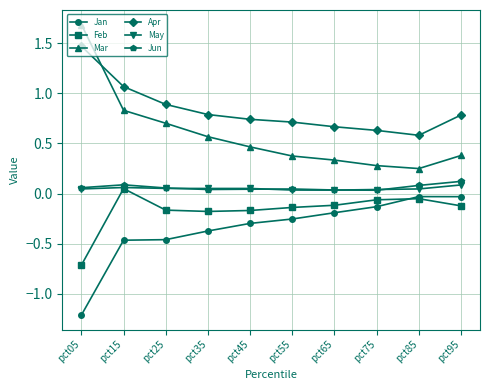

At which category is the sum across all series the highest?

pct15